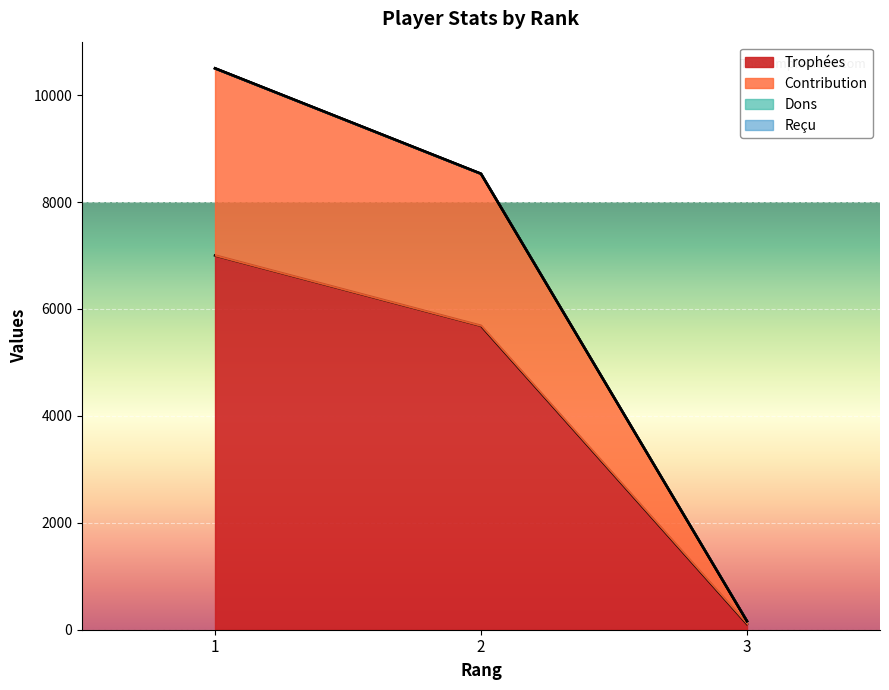

How many lines are shown in the chart?

4